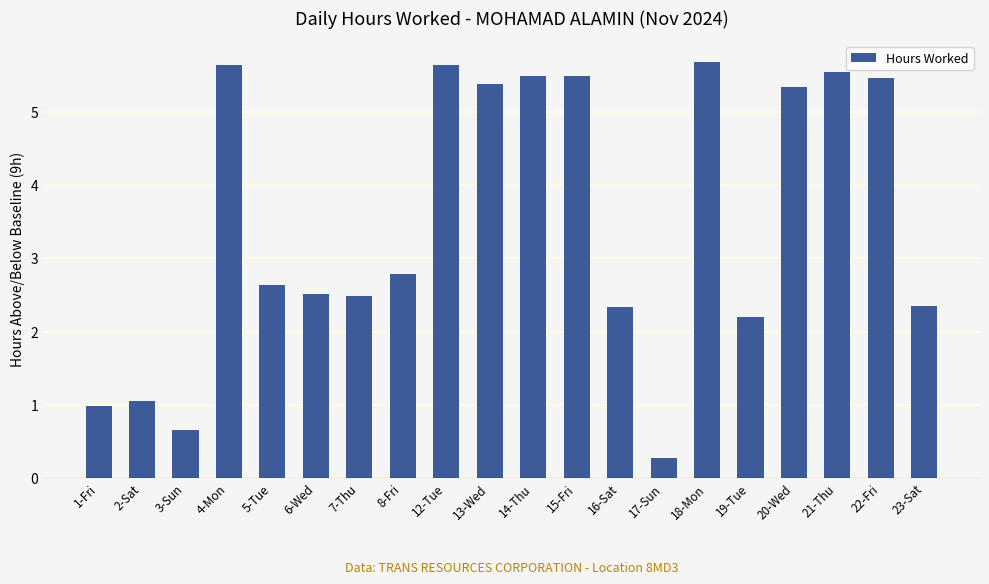

How many distinct data groups are displayed?

1